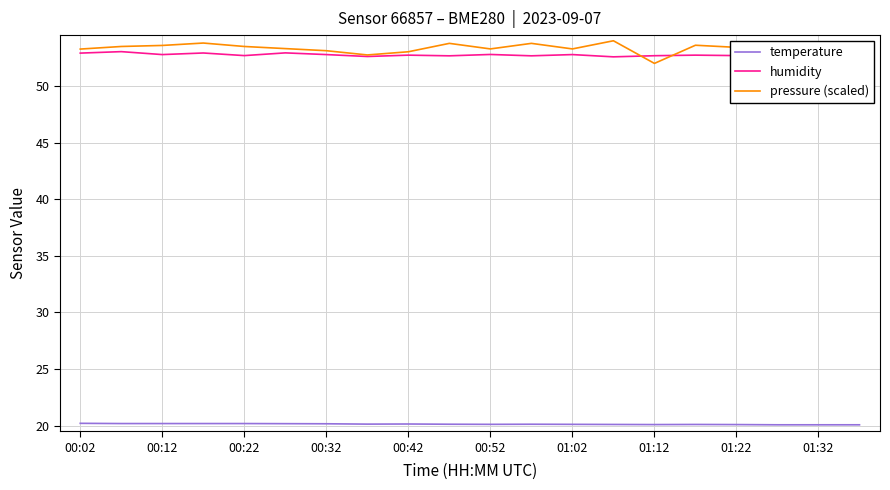

Is it true that temperature equals 28.1 at 00:12?

False